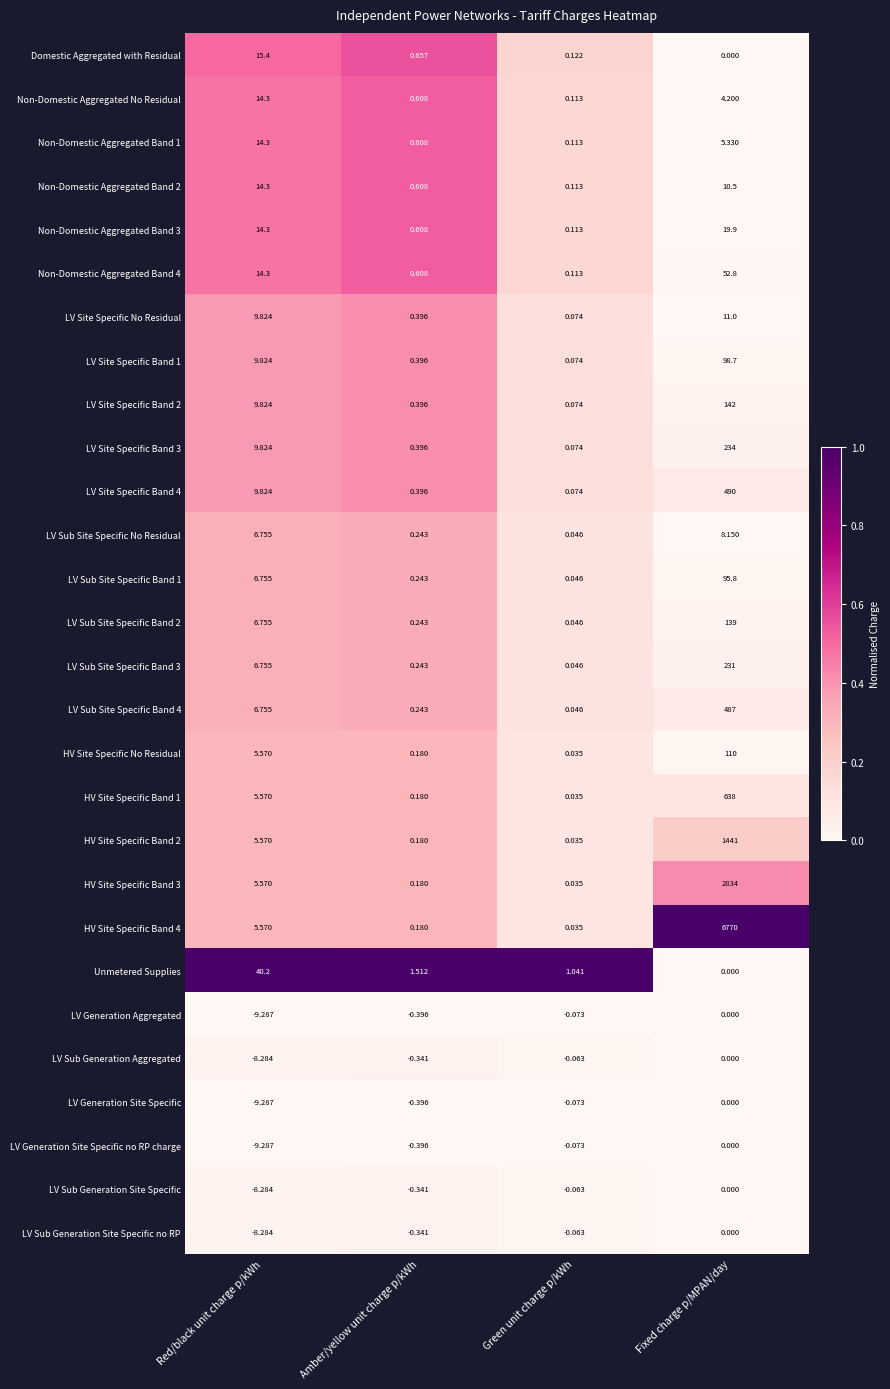

At which category is the sum across all series the highest?

Fixed charge p/MPAN/day